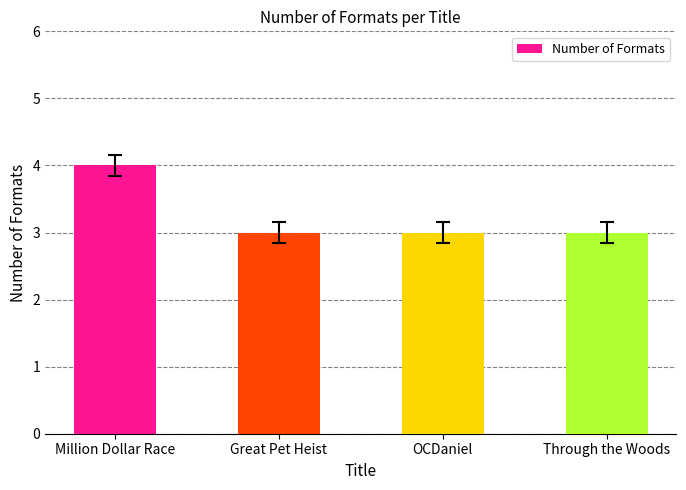

Which label corresponds to the largest value in the chart?

Million Dollar Race